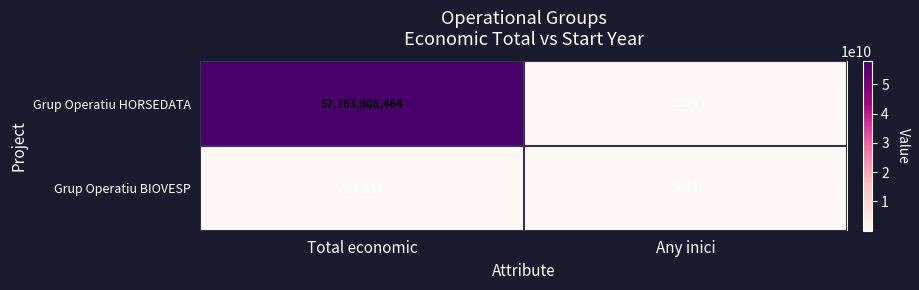

What is the sum of the Grup Operatiu HORSEDATA values at Any inici and Total economic?

57763810488